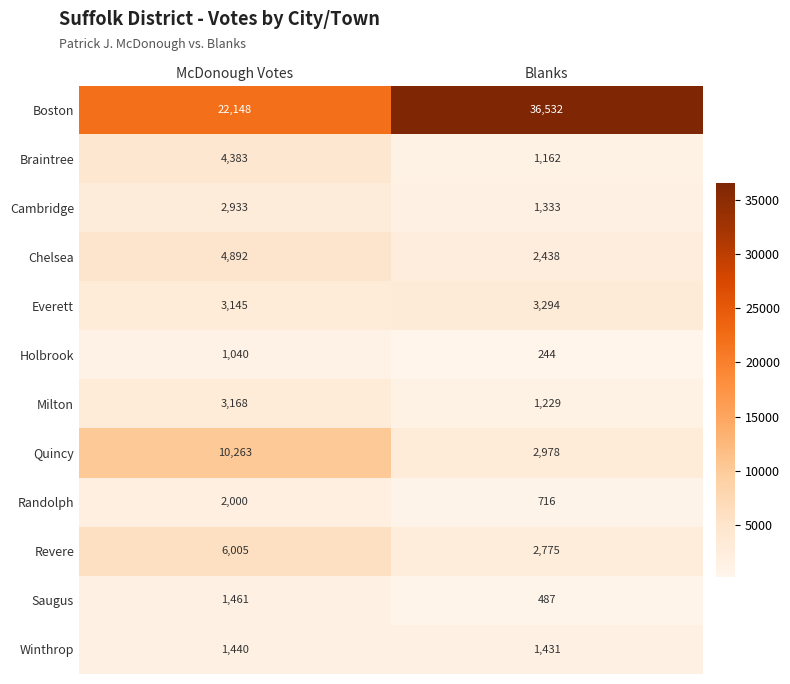

Is it true that Quincy equals 2978 at Blanks?

True